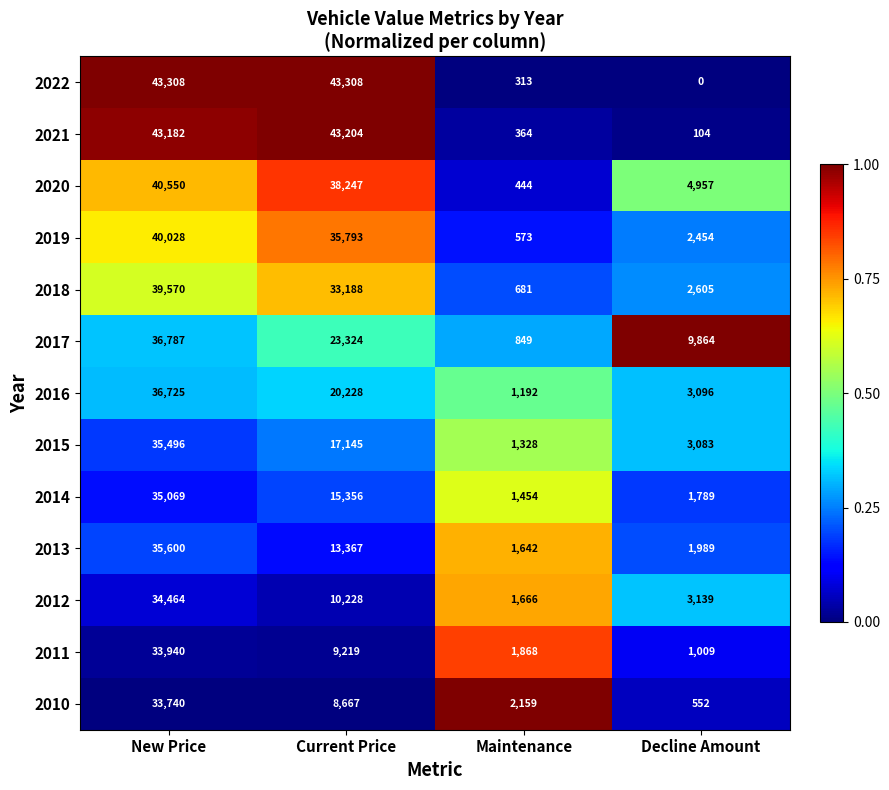

What is the total value across all series at Decline Amount?

34641